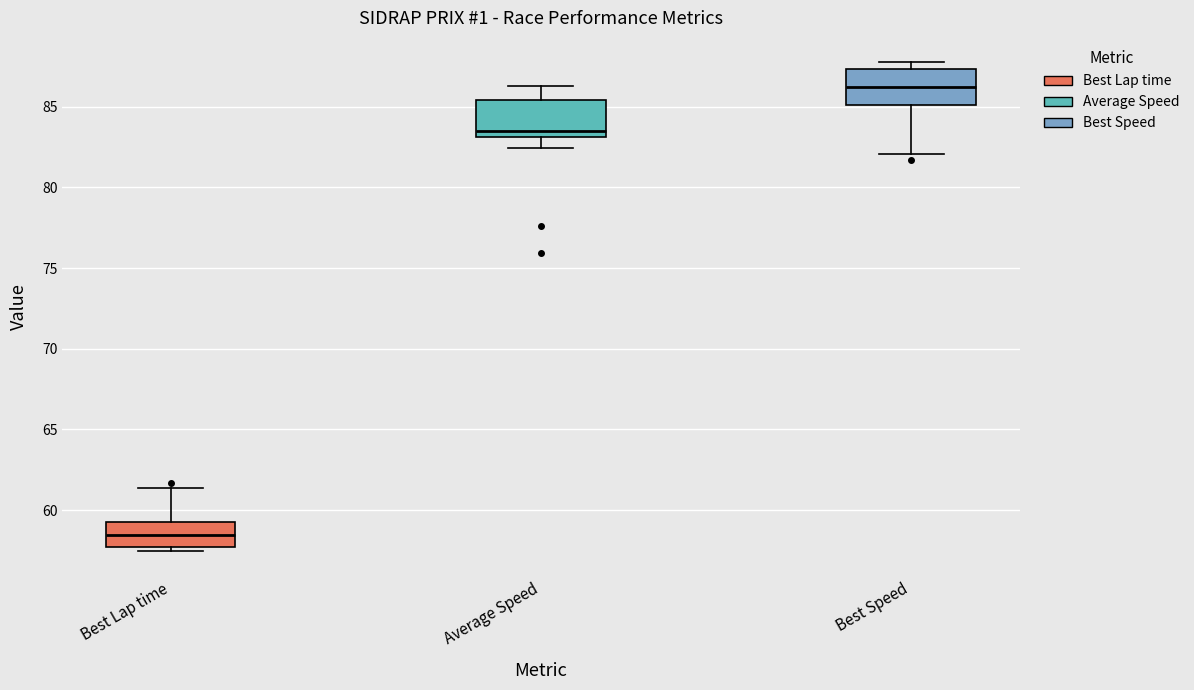

Reading left to right, transcribe this box plot: for each box, give where its median line is, the range the box spans, and where its two whiskers end, as read against the y-axis. The values are not printed on the chart, so give them approximately, as read against the axis.

Best Lap time: median 58.5, box 57.5 to 59.0, whiskers 57.5 (just below the box's lower edge) to 61.5
Average Speed: median 83.5, box 83.0 to 85.5, whiskers 82.5 to 86.5
Best Speed: median 86.0, box 85.0 to 87.5, whiskers 82.0 to 87.5 (just above the box's upper edge)